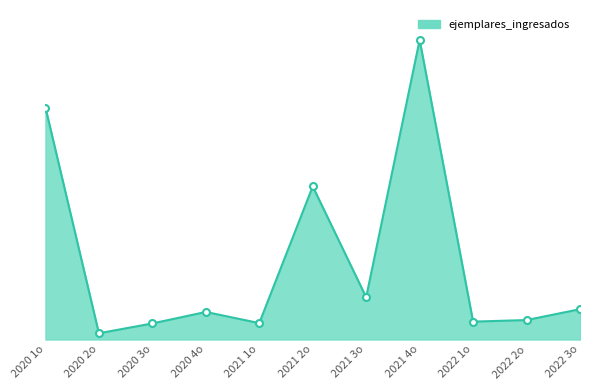

Does the chart have visible grid lines?

No